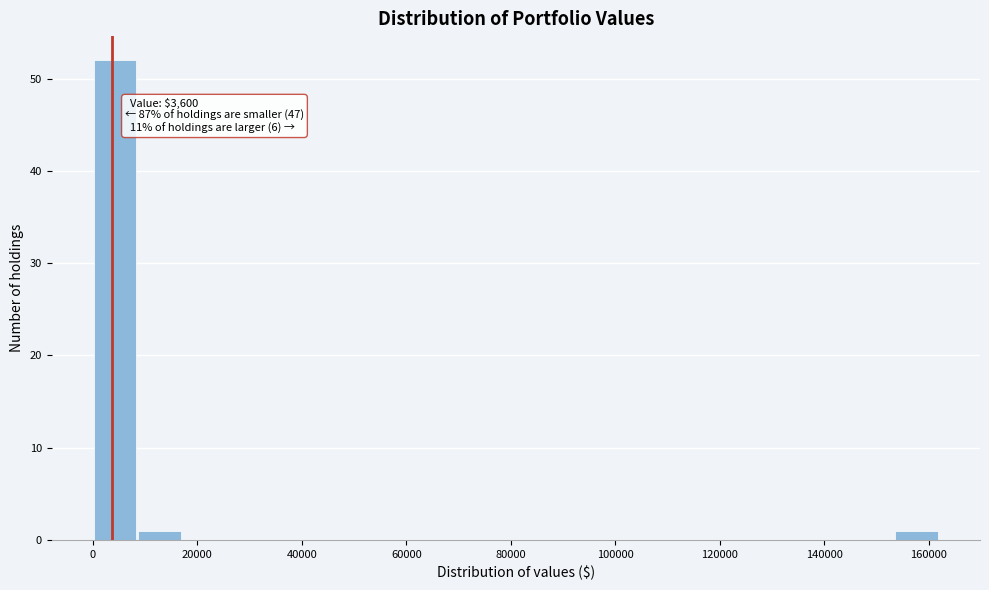

Which range on the x-axis has the tallest bar?

0 to 8000